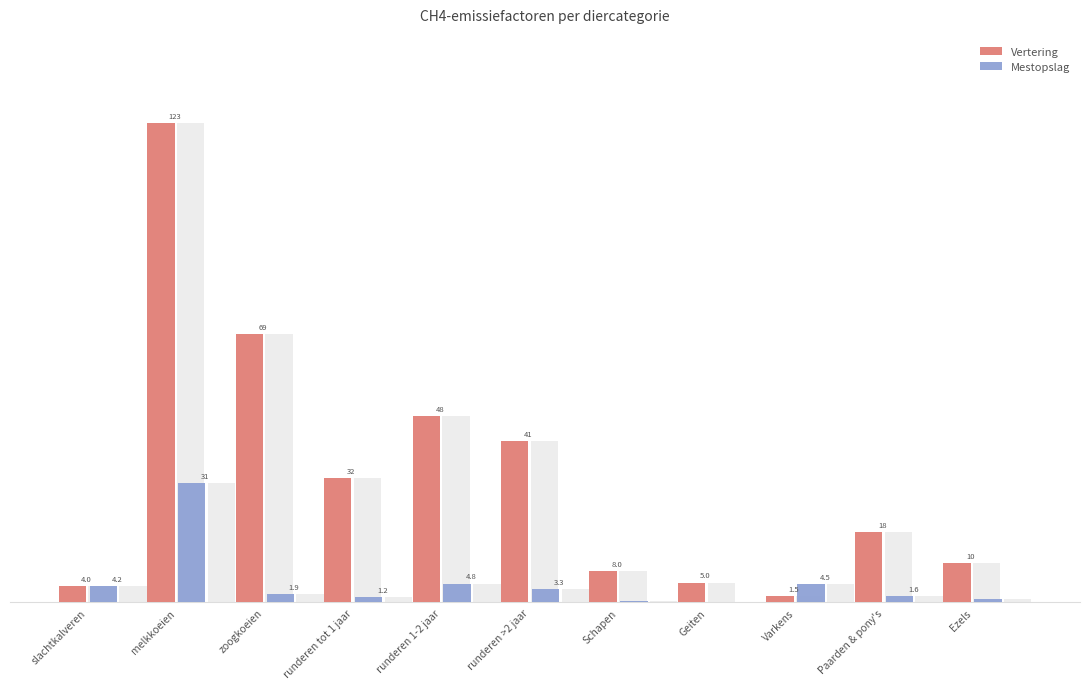

Where does the Mestopslag series first go above 1?

slachtkalveren